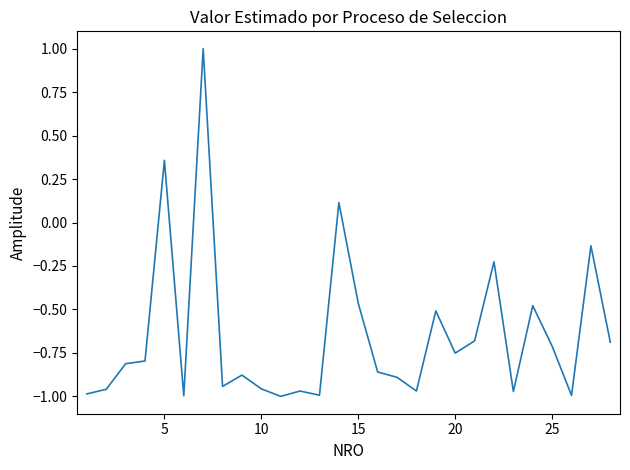

What is the greatest value displayed?

1.0